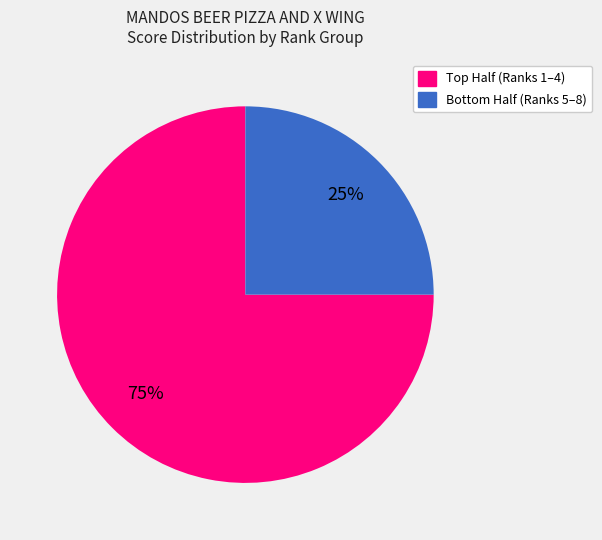

How many slices are in this pie chart?

2